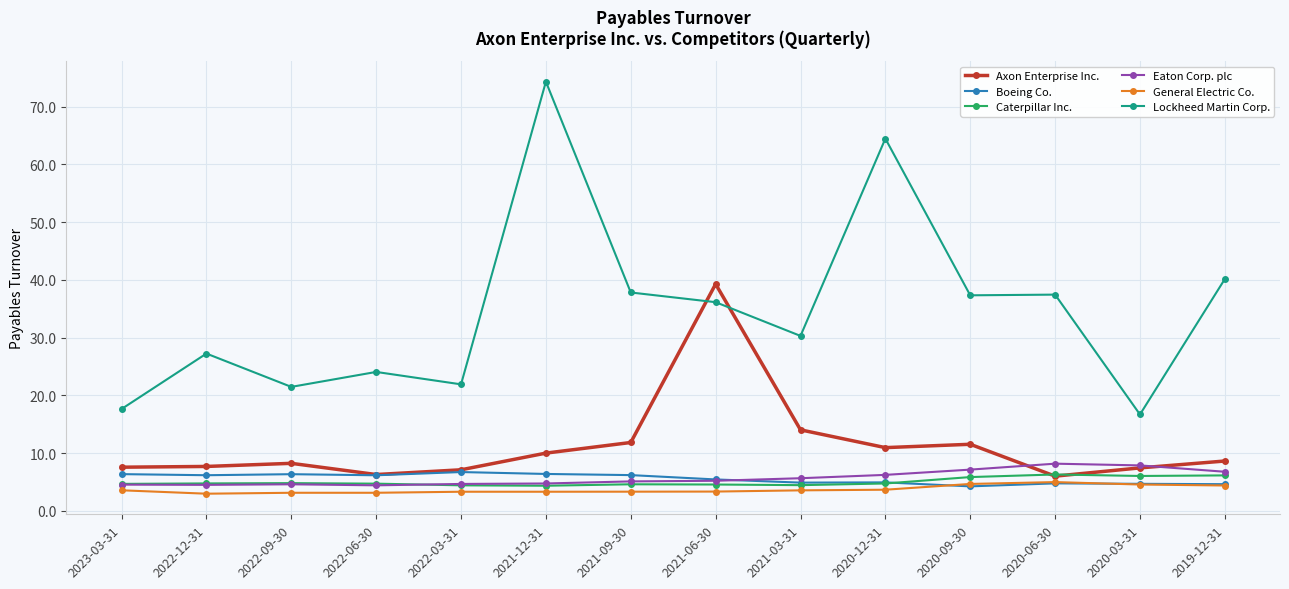

Is the value of Axon Enterprise Inc. at 2020-12-31 greater than the value of General Electric Co. at 2021-12-31?

Yes